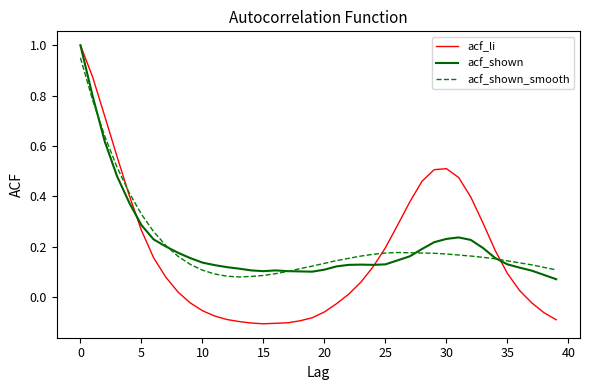

How many lines are shown in the chart?

3